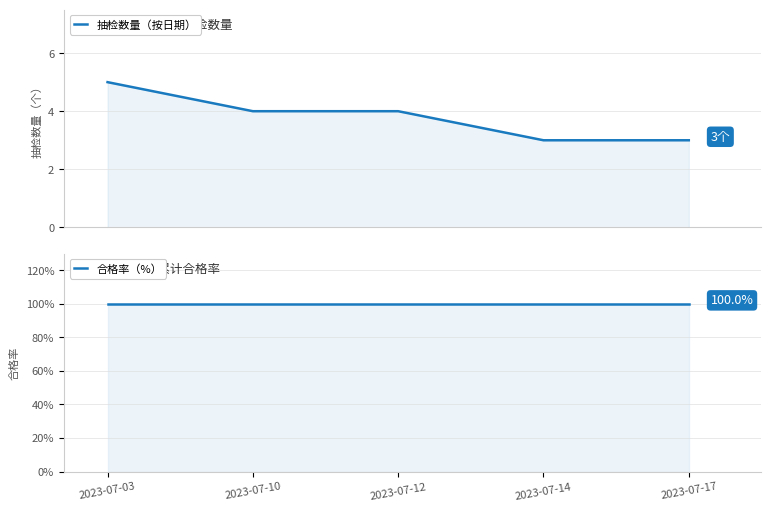

What is the average value of the 抽检数量（按日期） series?

4